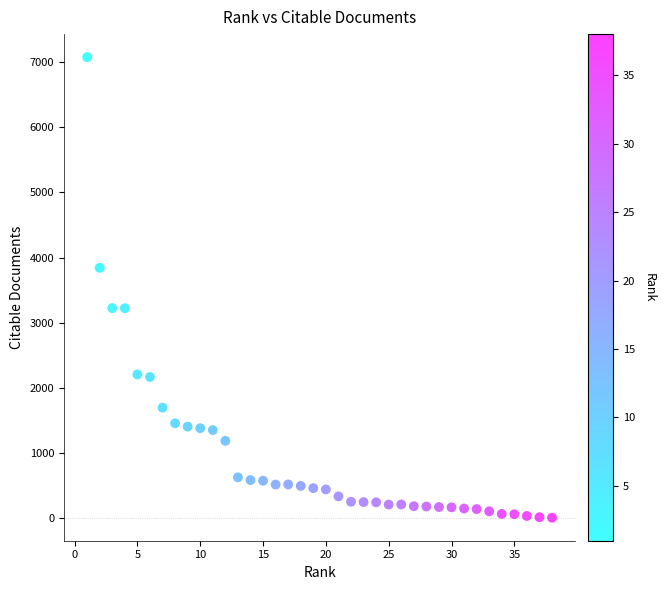

What is the range of Y values (max minus min)?

7076